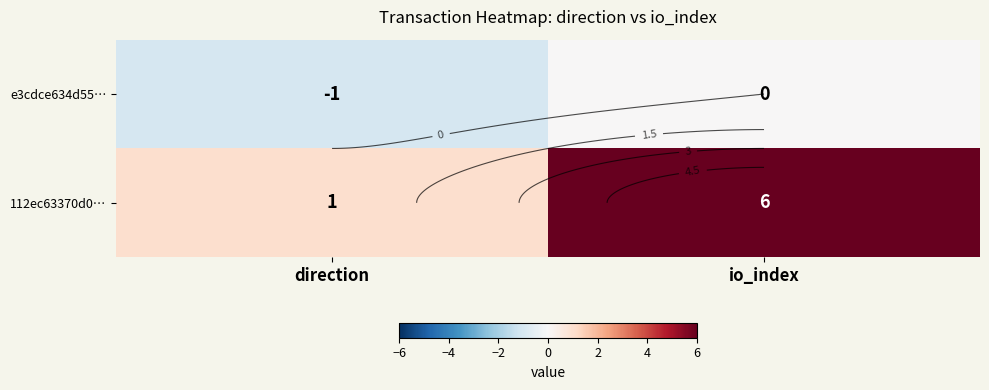

What is the sum of all 112ec63370d0… values?

7